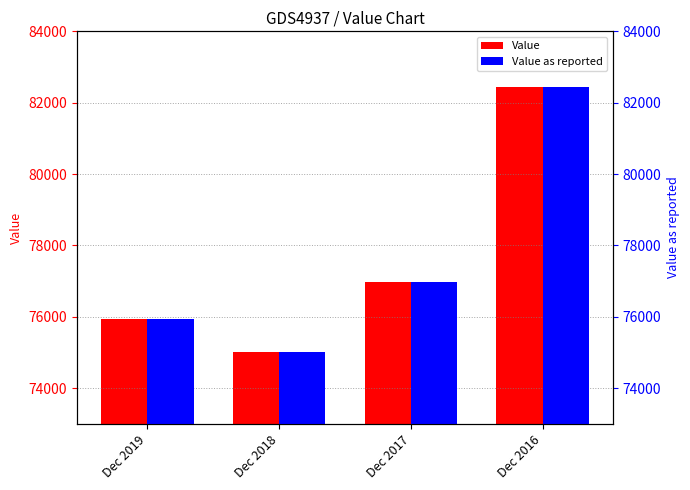

What is the maximum value for Value as reported?

82426.3